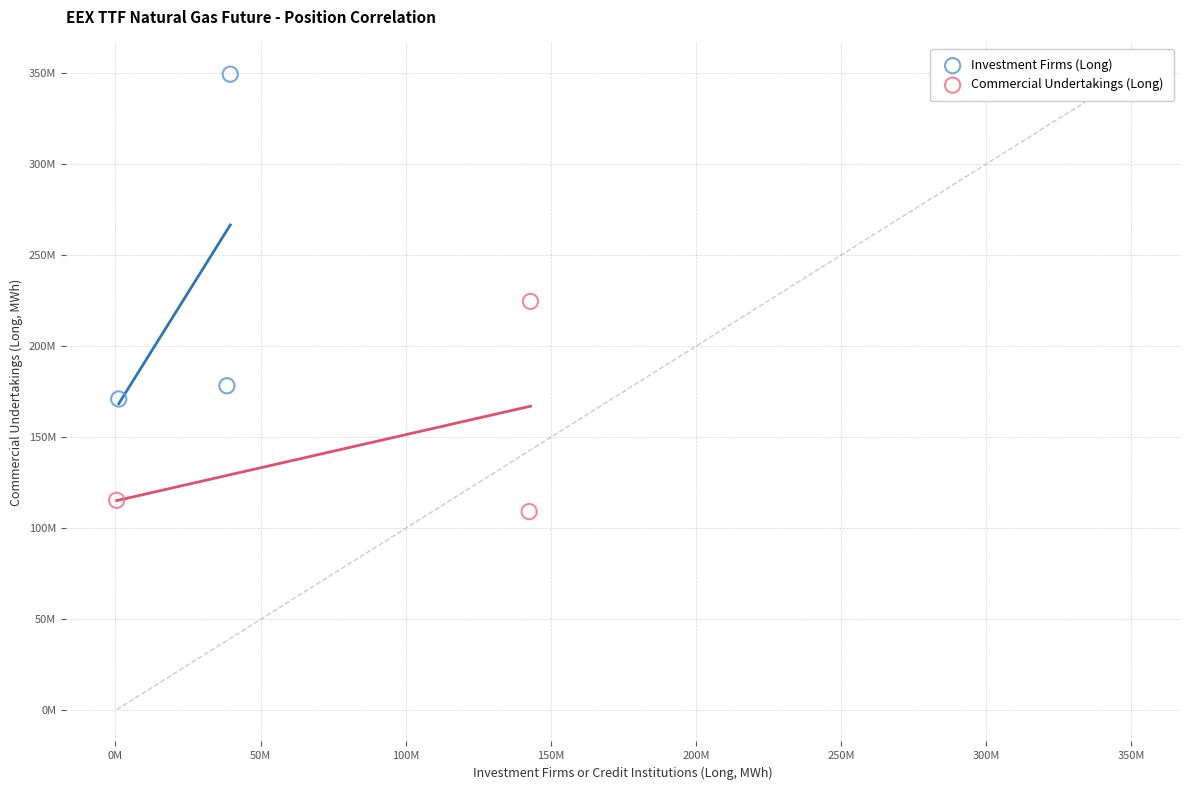

Which series contains the highest Y value?

Investment Firms (Long)